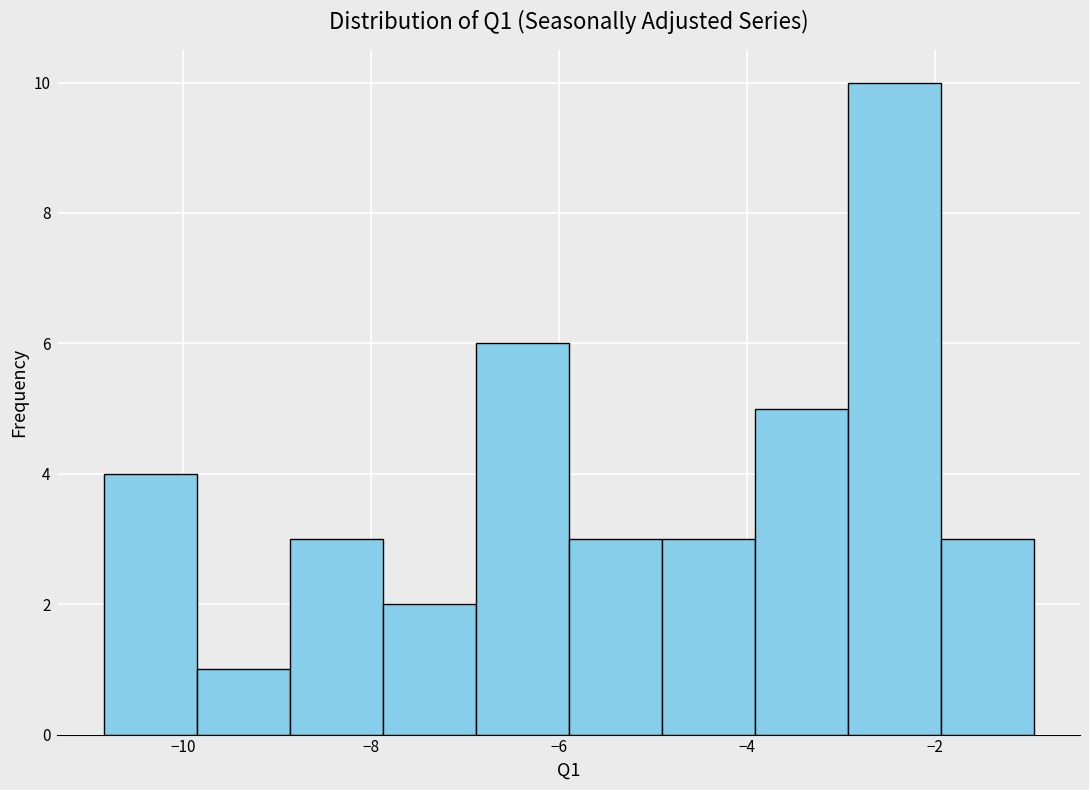

What is the height of the bar covering -9.8 to -8.8 on the x-axis? Neither the bar edges nor the heights are printed on the chart, so give them approximately, as read against the axes.

1